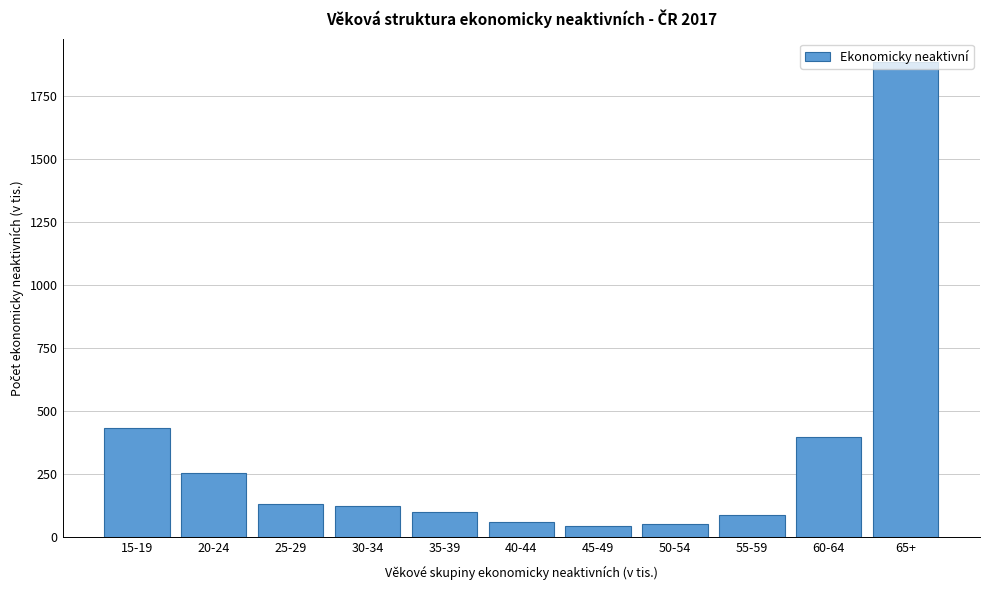

What is the value of the 7th bar from the left?

42.0